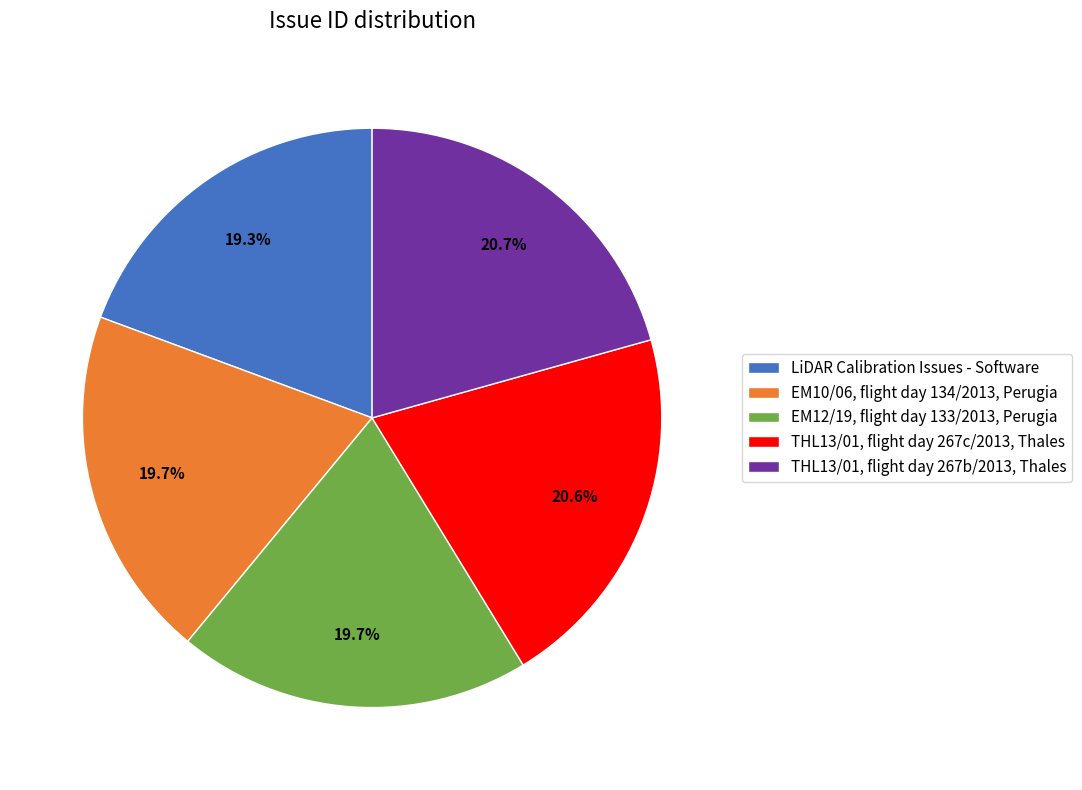

Does any single category account for the majority?

No